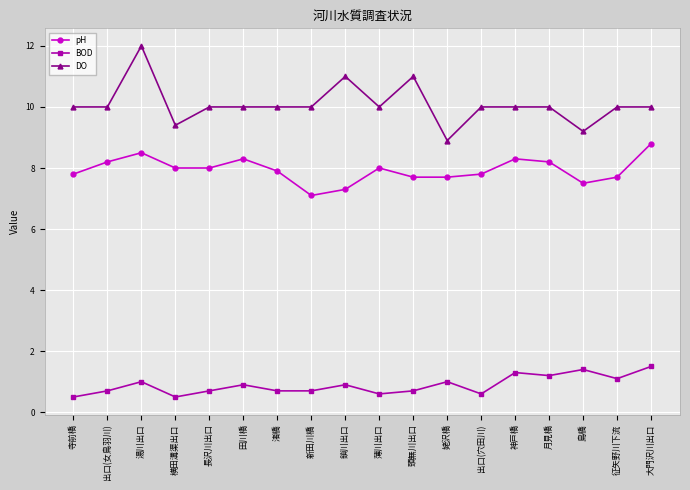

Count the number of categories in the chart.

18